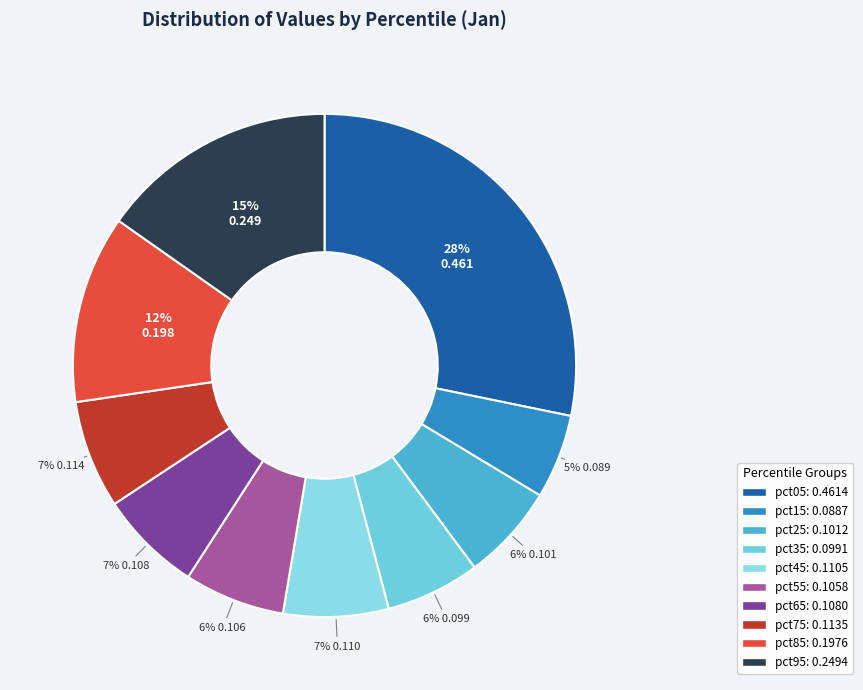

Is there a majority slice in this chart?

No